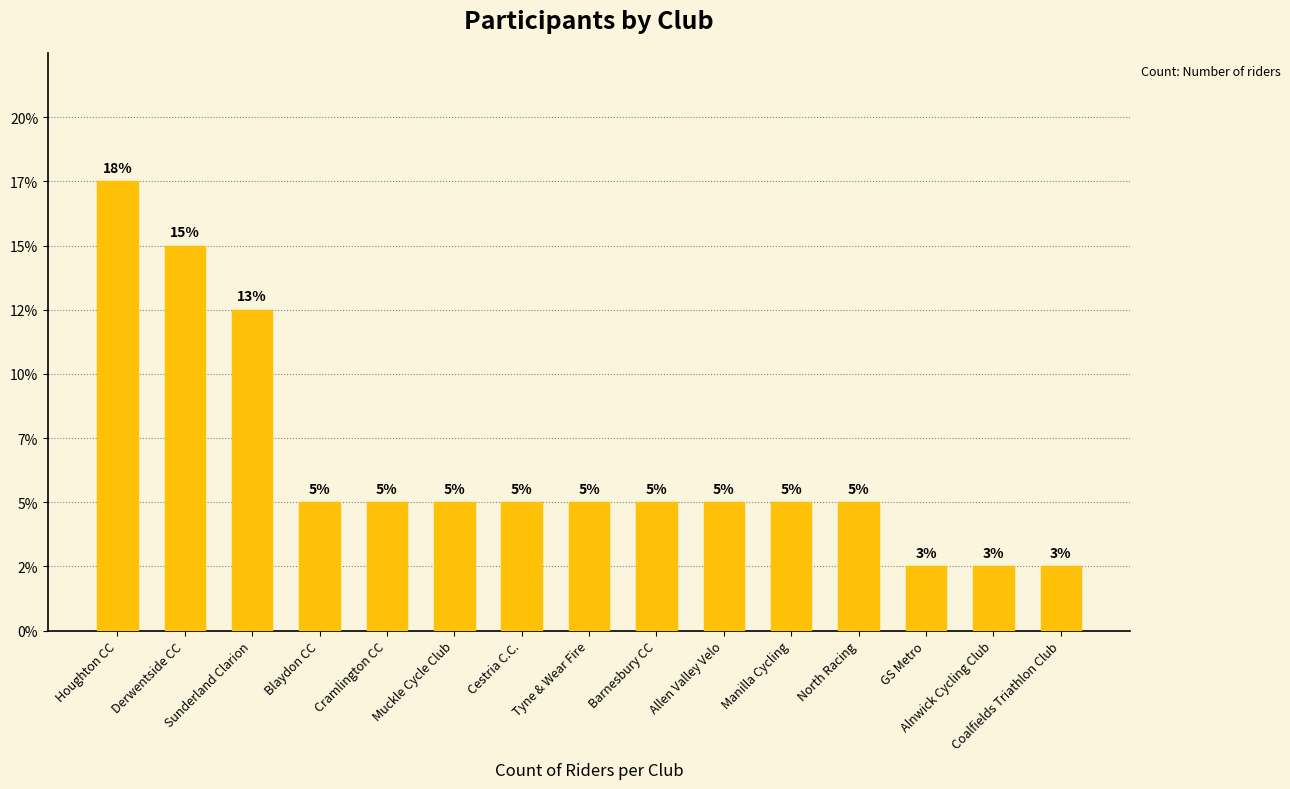

At which category does the chart reach its peak across all series?

Houghton CC